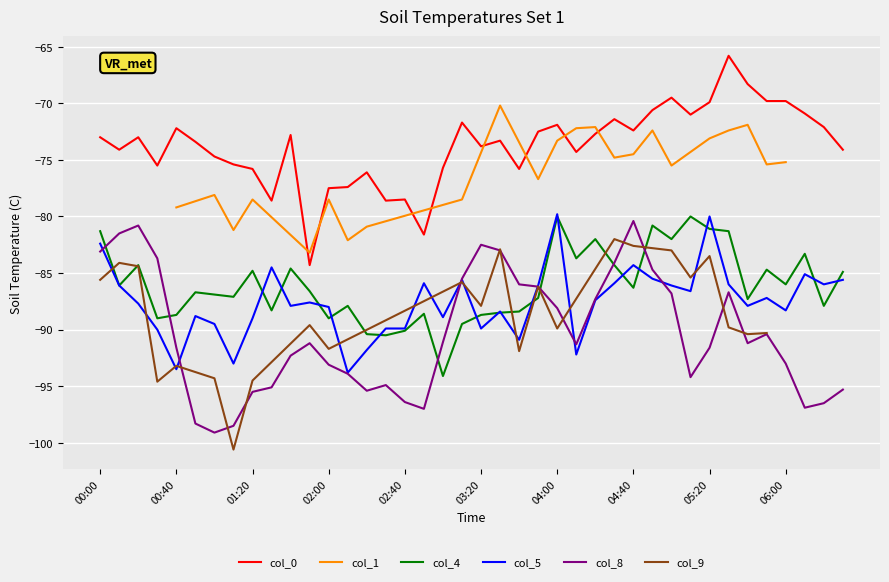

Is it true that col_8 equals -25.8 at 04:40?

False